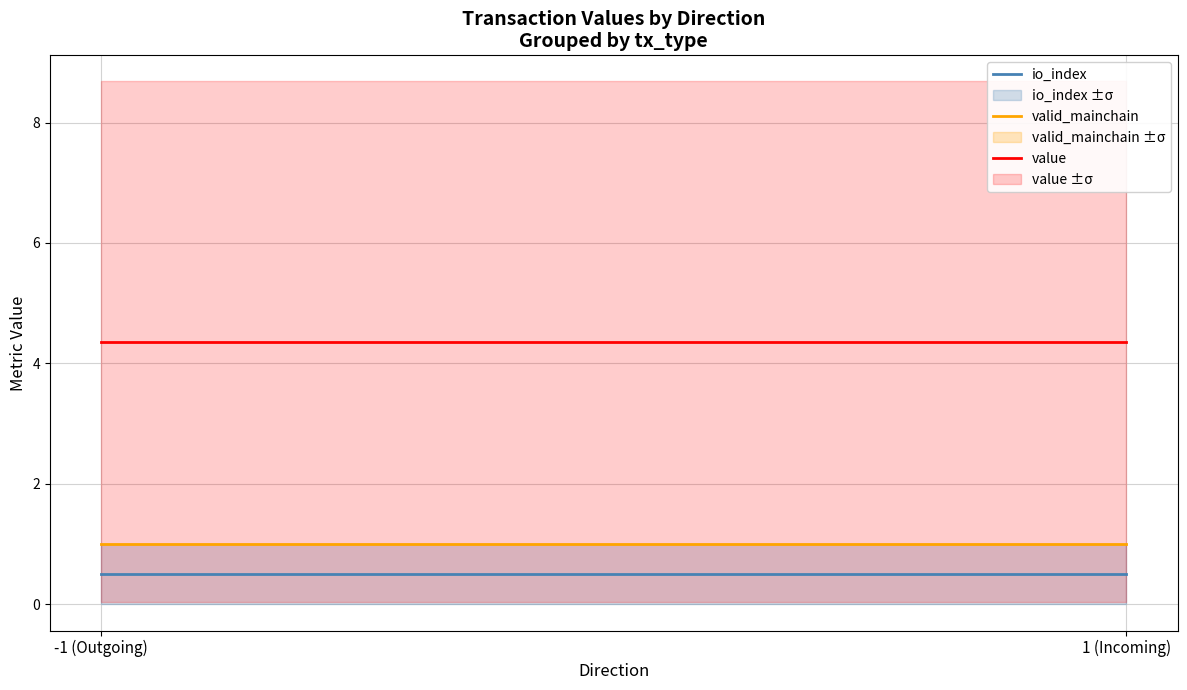

Reading left to right, transcribe all the data shown in this chart.

io_index: -1 (Outgoing)=0.5	1 (Incoming)=0.5
valid_mainchain: -1 (Outgoing)=1.0	1 (Incoming)=1.0
value: -1 (Outgoing)=4.4	1 (Incoming)=4.4